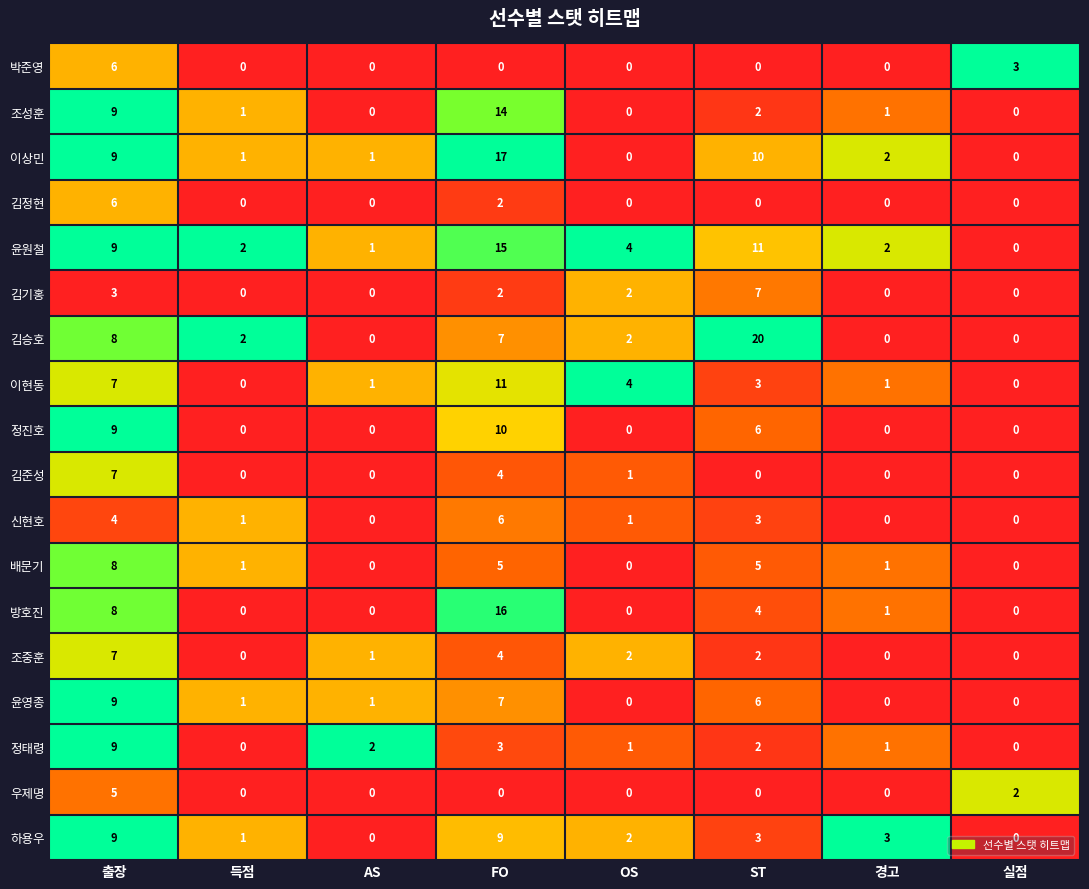

The value of 우제명 at 경고 is -2. True or false?

False